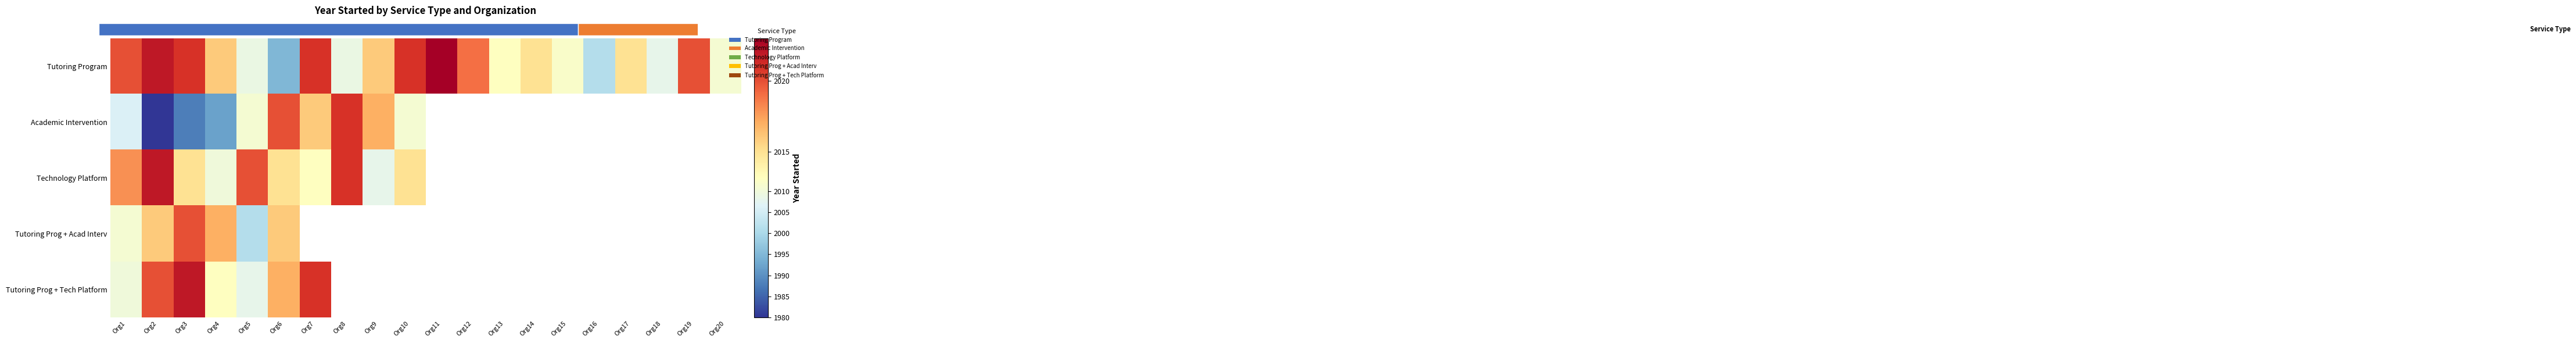

List the series in order of their peak value, highest first.

Tutoring Program, Technology Platform, Tutoring Prog + Tech Platform, Academic Intervention, Tutoring Prog + Acad Interv